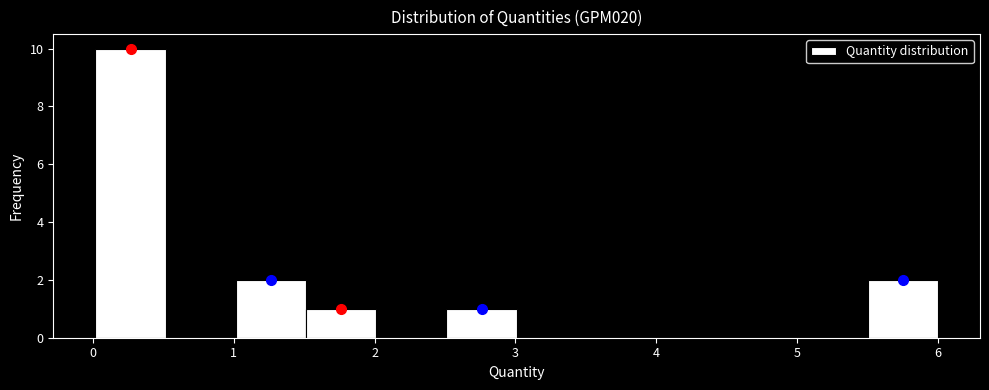

Which range on the x-axis has the tallest bar?

0.0 to 0.5